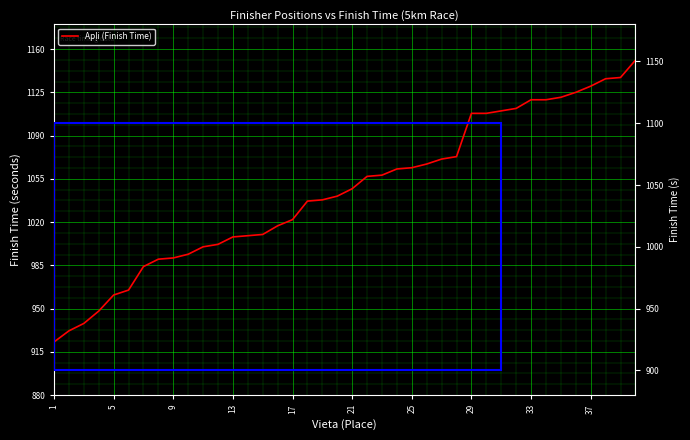

What is the difference between the maximum and minimum values?

228